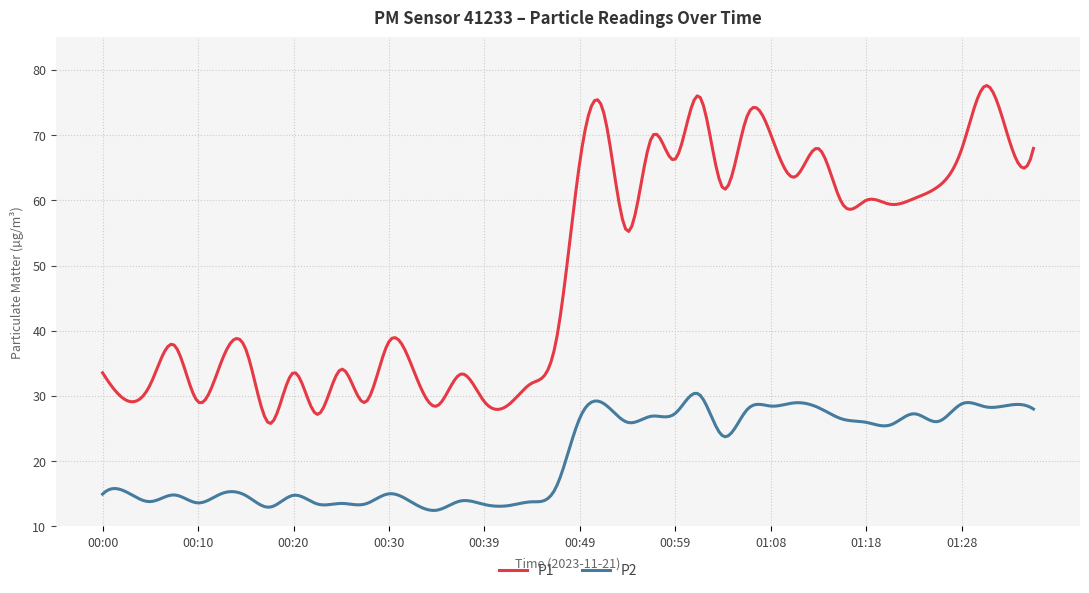

Which series has the widest spread of values?

P1